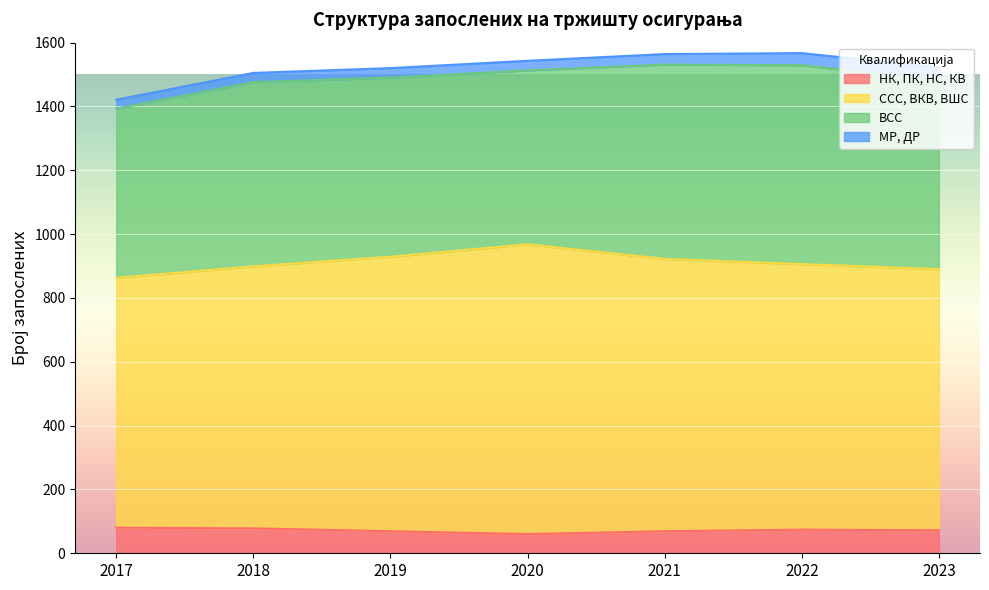

True or false: НК, ПК, НС, КВ has a value of 69 at 2019.

True